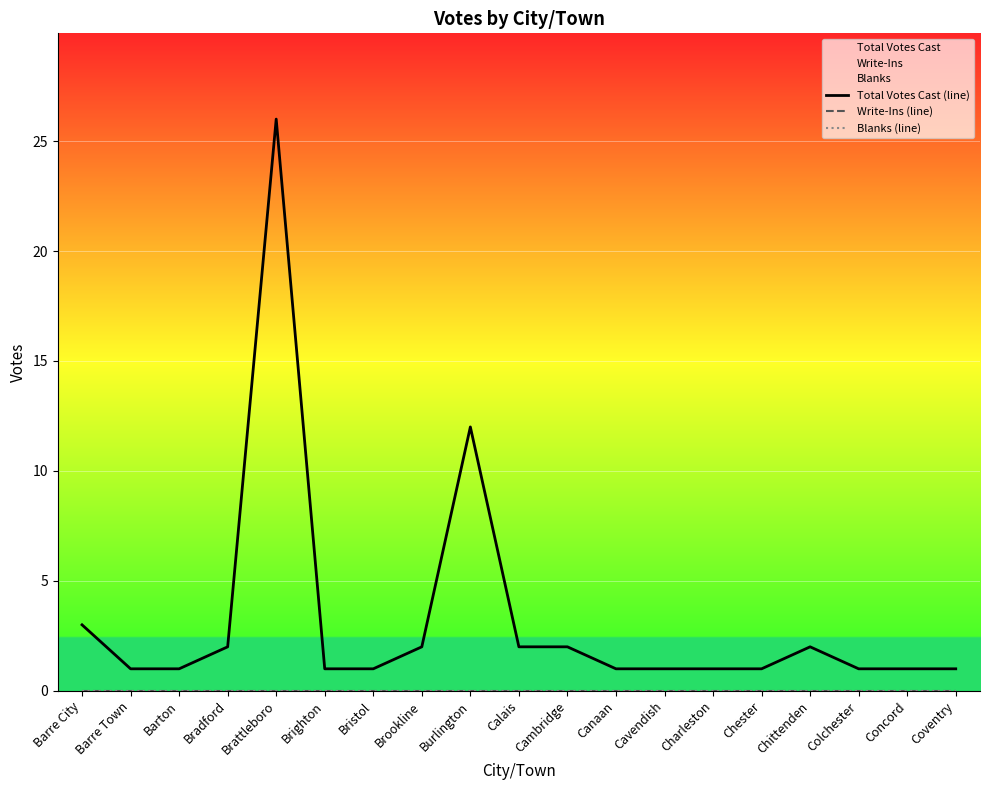

Which series has the largest range (max minus min)?

Total Votes Cast (line)